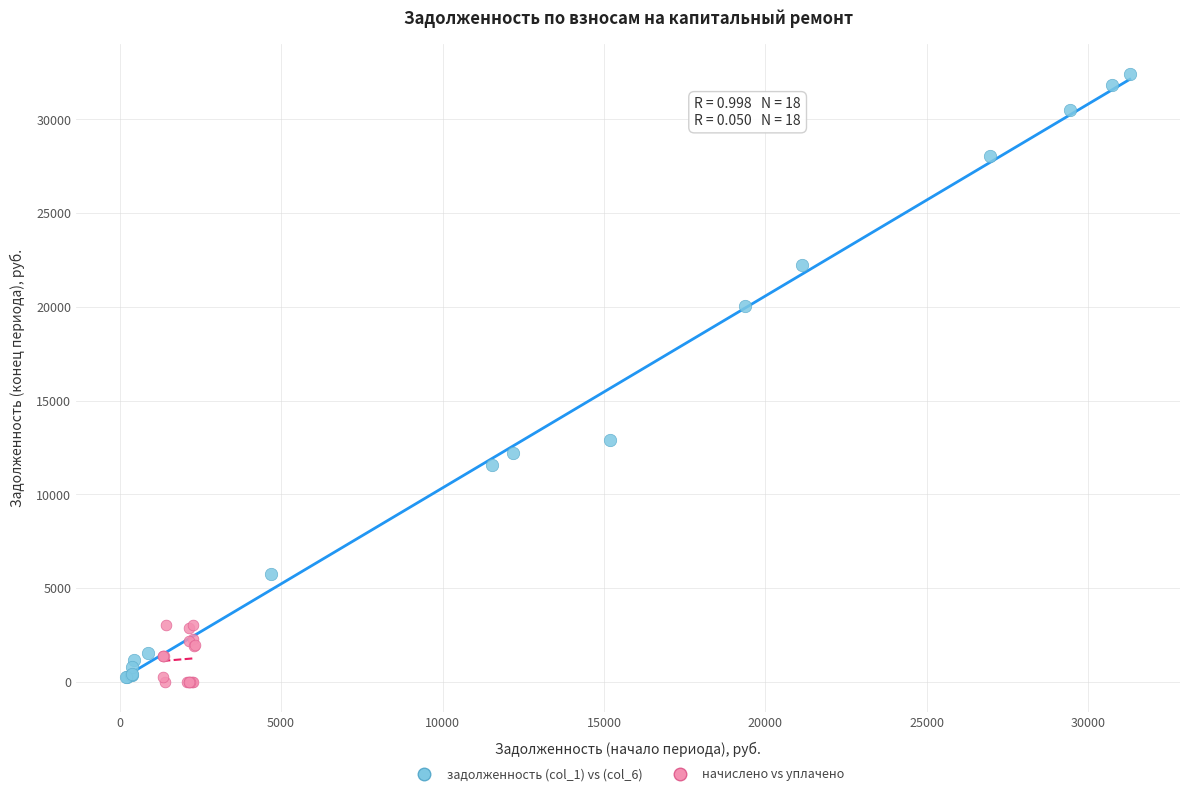

Which series reaches the maximum Y coordinate?

задолженность (col_1) vs (col_6)